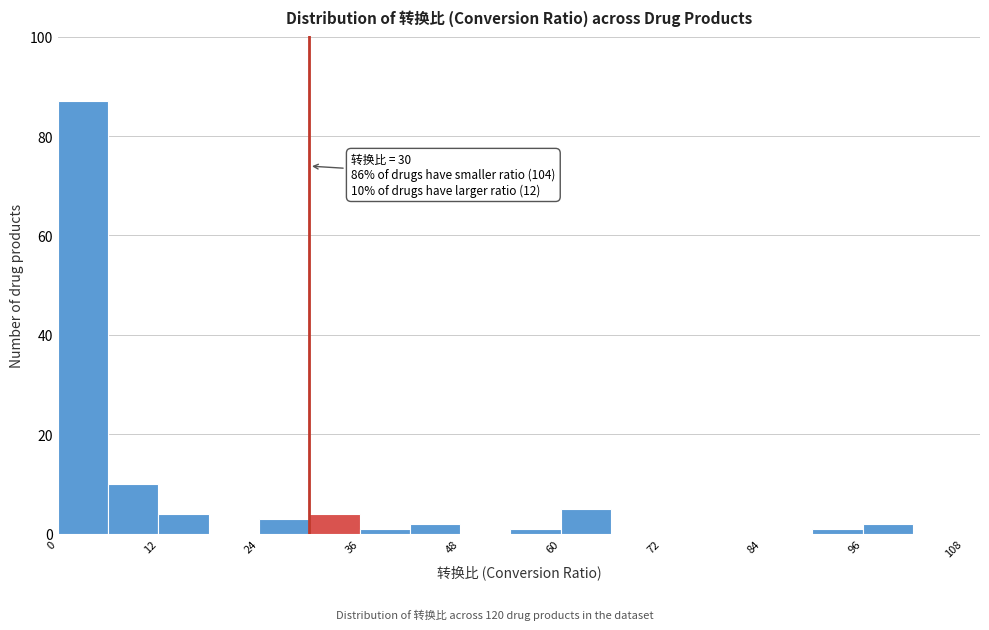

Around what value on the x-axis is the tallest bar? Give the approximate position of its centre, as read against the axis.

4